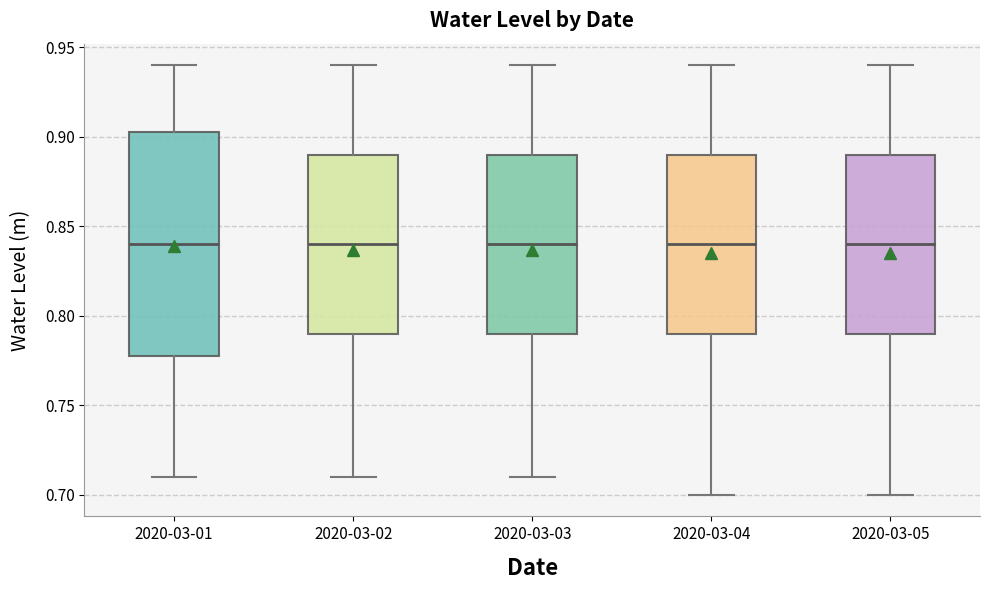

Reading left to right, read every box against the y-axis: the position of its median line, the range the box covers, and the ends of its whiskers. The values are not printed on the chart, so give them approximately, as read against the axis.

2020-03-01: median 0.840, box 0.780 to 0.905, whiskers 0.710 to 0.940
2020-03-02: median 0.840, box 0.790 to 0.890, whiskers 0.710 to 0.940
2020-03-03: median 0.840, box 0.790 to 0.890, whiskers 0.710 to 0.940
2020-03-04: median 0.840, box 0.790 to 0.890, whiskers 0.700 to 0.940
2020-03-05: median 0.840, box 0.790 to 0.890, whiskers 0.700 to 0.940